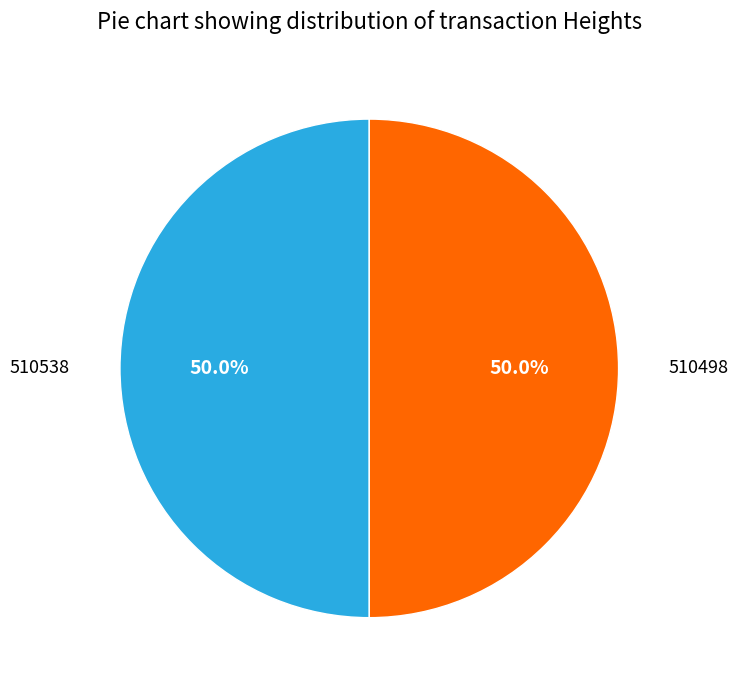

How many slices are in this pie chart?

2